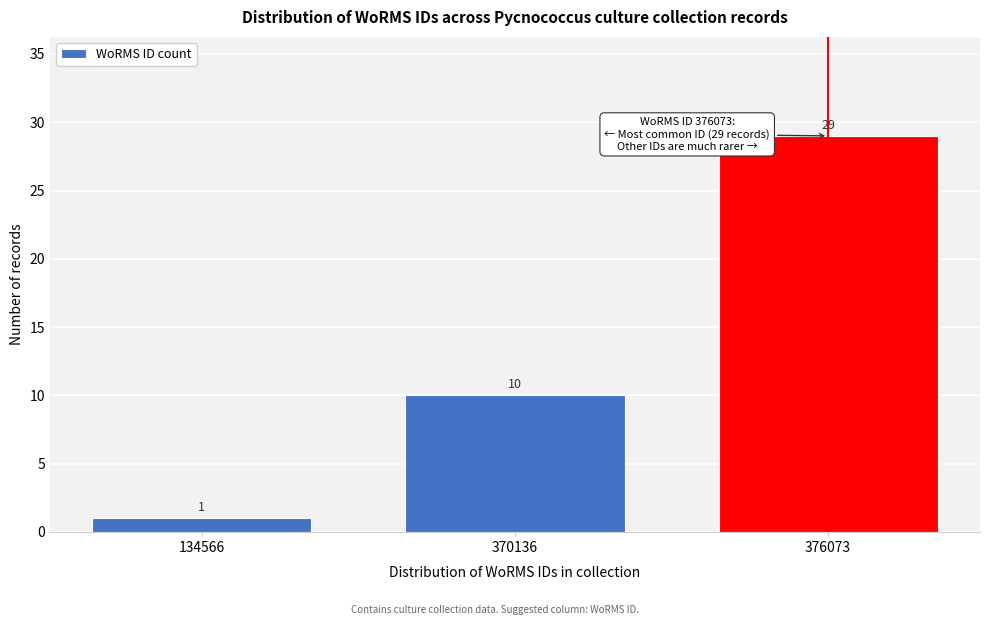

Reading right to left, transcribe all the data shown in this chart.

29	10	1